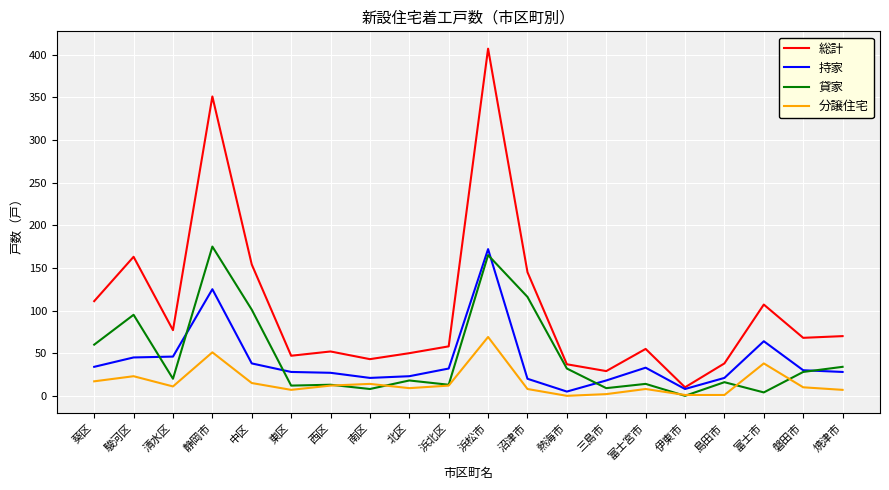

What is the sum of the 持家 values at 駿河区 and 浜北区?

77